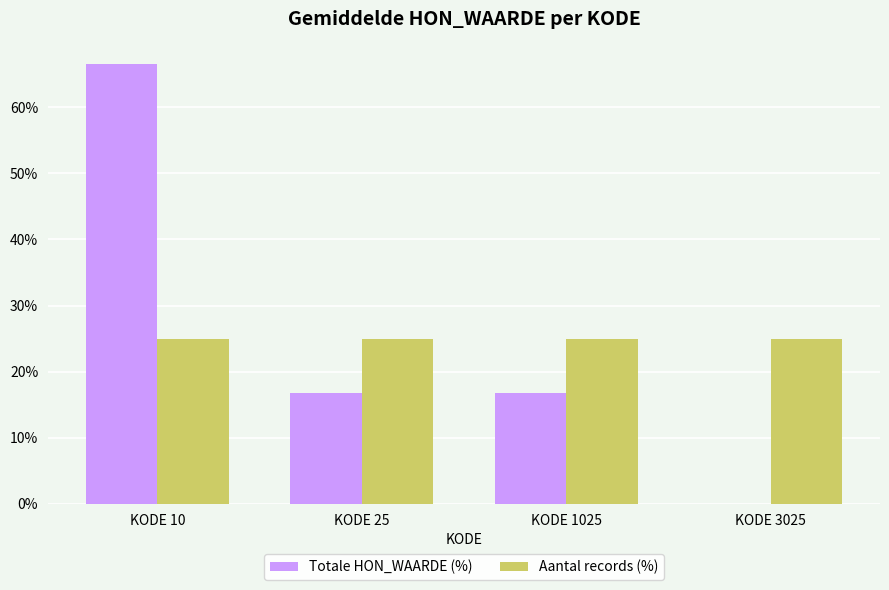

True or false: Totale HON_WAARDE (%) has a value of 66.6 at KODE 10.

True